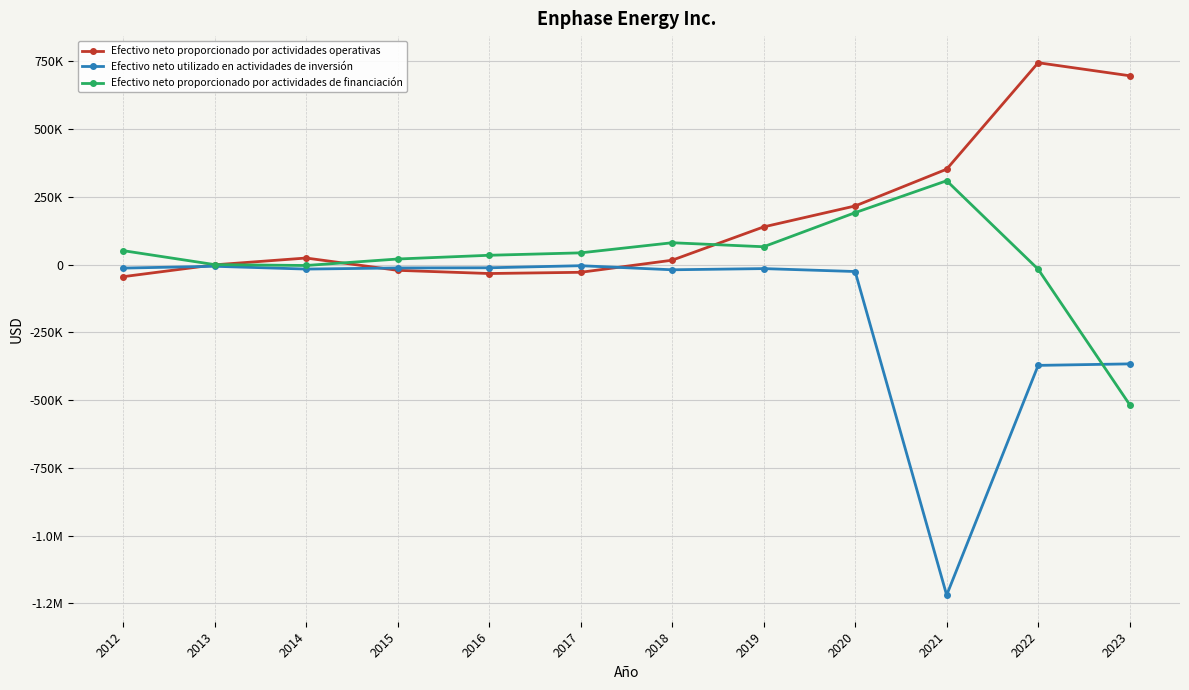

Where do Efectivo neto proporcionado por actividades de financiación and Efectivo neto utilizado en actividades de inversión first cross each other?

2022 and 2023